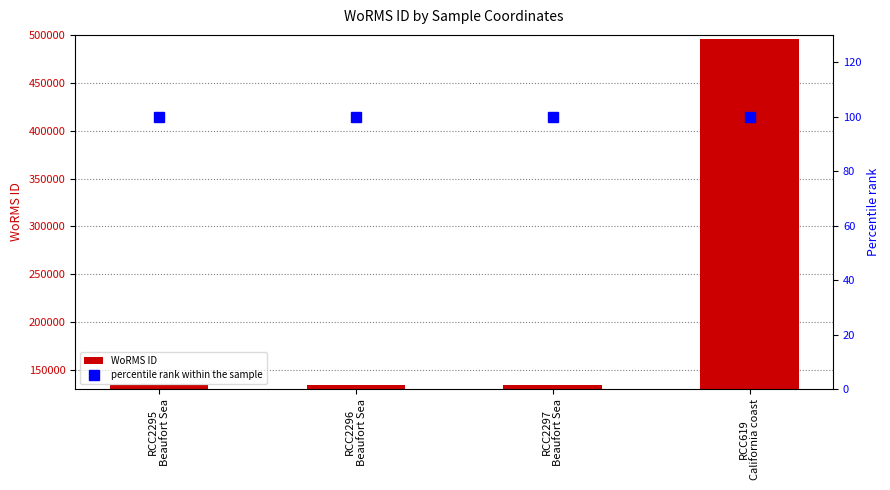

What is the lowest value of the WoRMS ID series?

134529